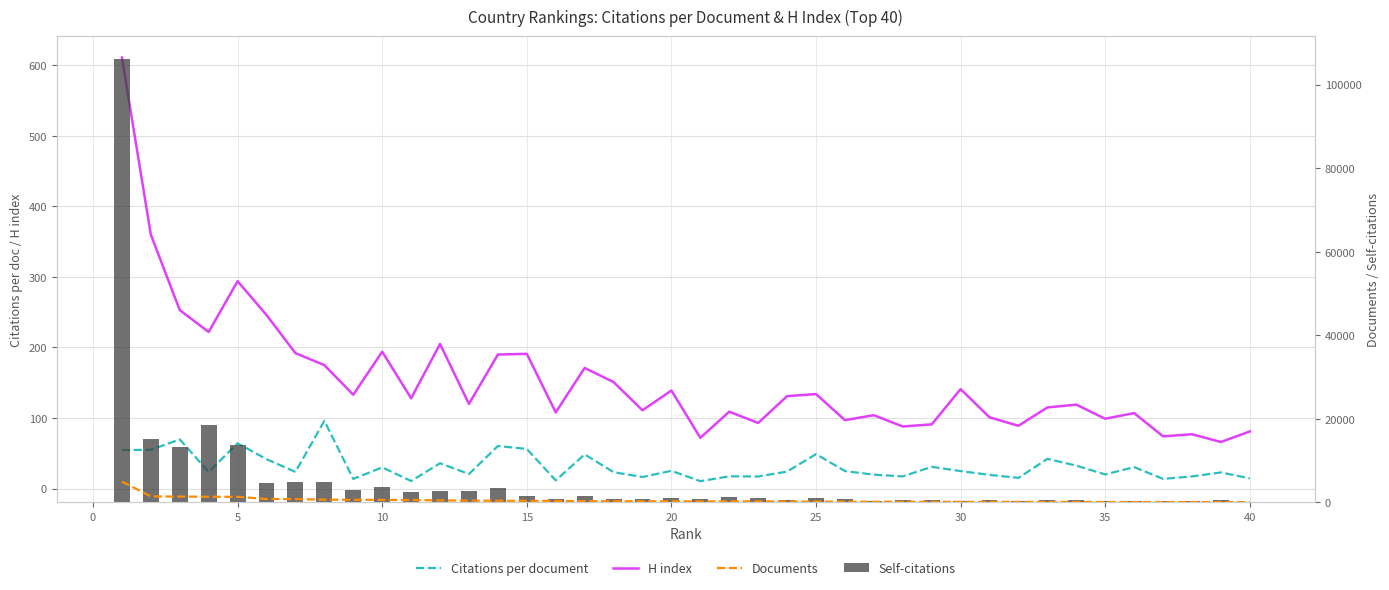

Between 20 and 5, which is larger?

5